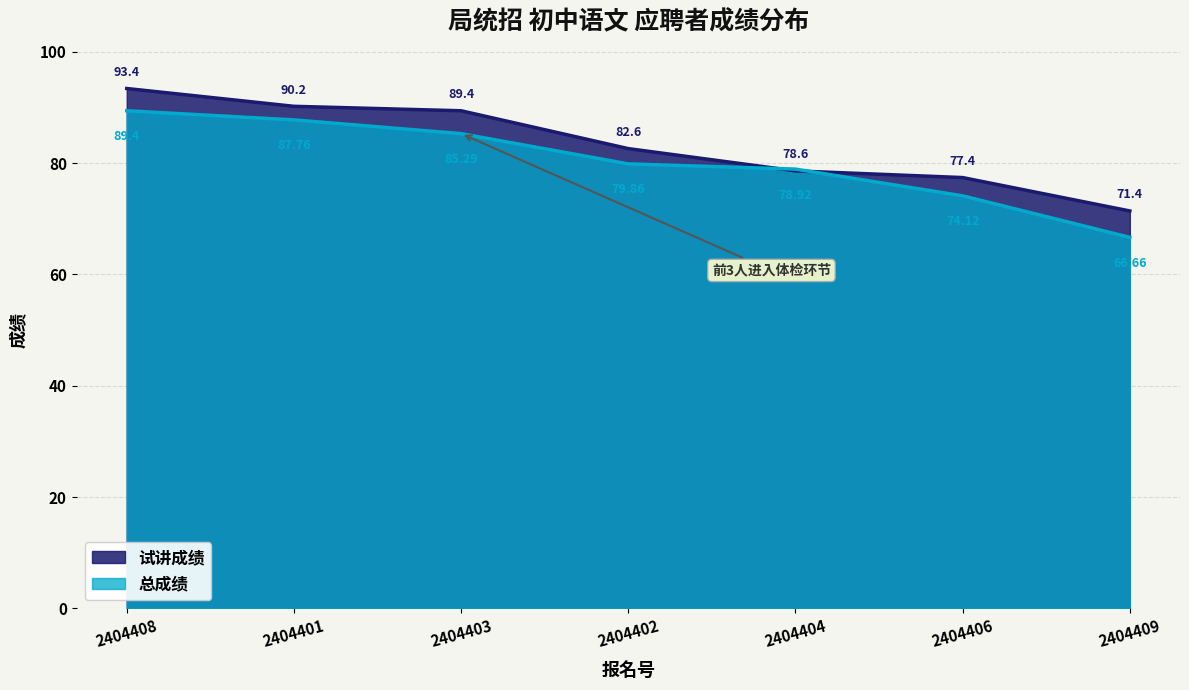

Is the value of 试讲成绩 at 2404406 greater than the value of 总成绩 at 2404408?

No